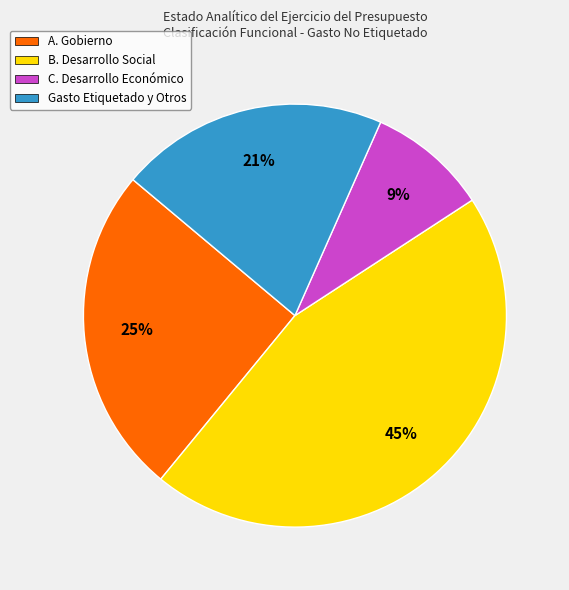

Is the sum of B. Desarrollo Social and C. Desarrollo Económico greater than half?

Yes